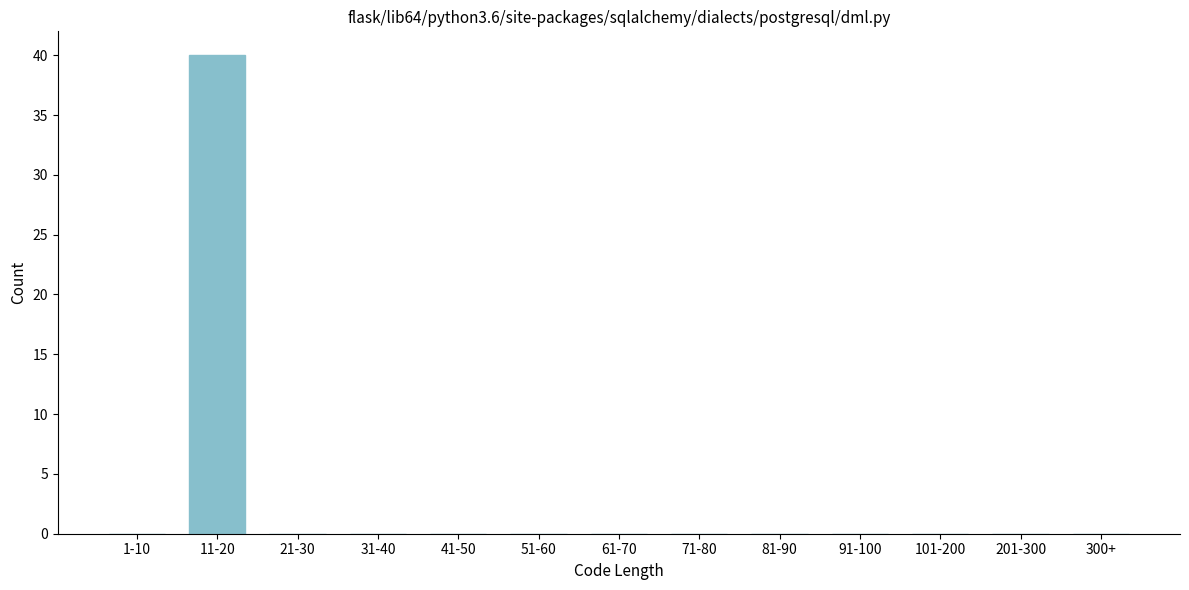

Reading right to left, transcribe all the data shown in this chart.

300+=0	201-300=0	101-200=0	91-100=0	81-90=0	71-80=0	61-70=0	51-60=0	41-50=0	31-40=0	21-30=0	11-20=40	1-10=0